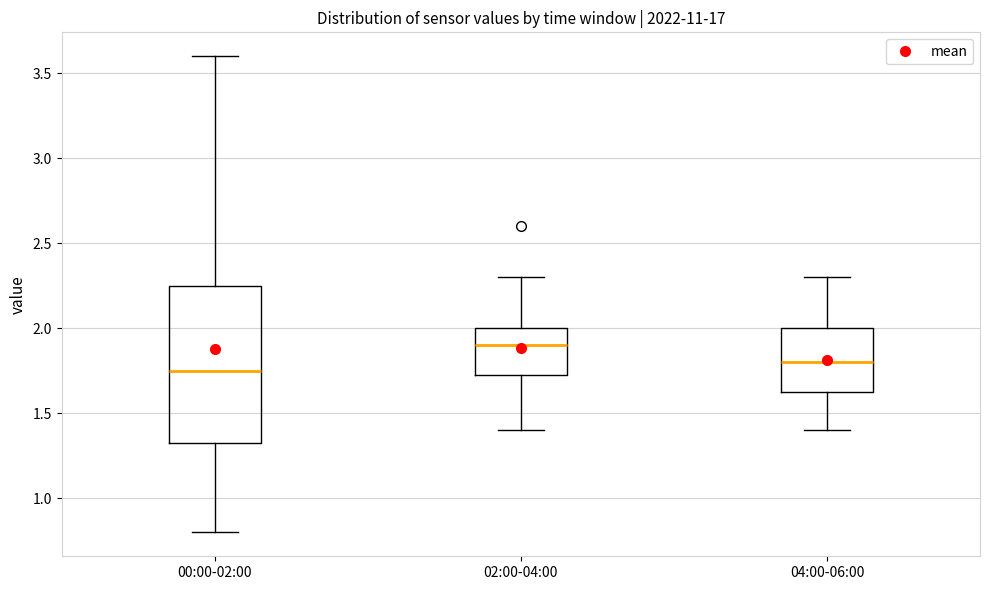

Which box is the tallest, from its lower edge to its upper edge?

00:00-02:00